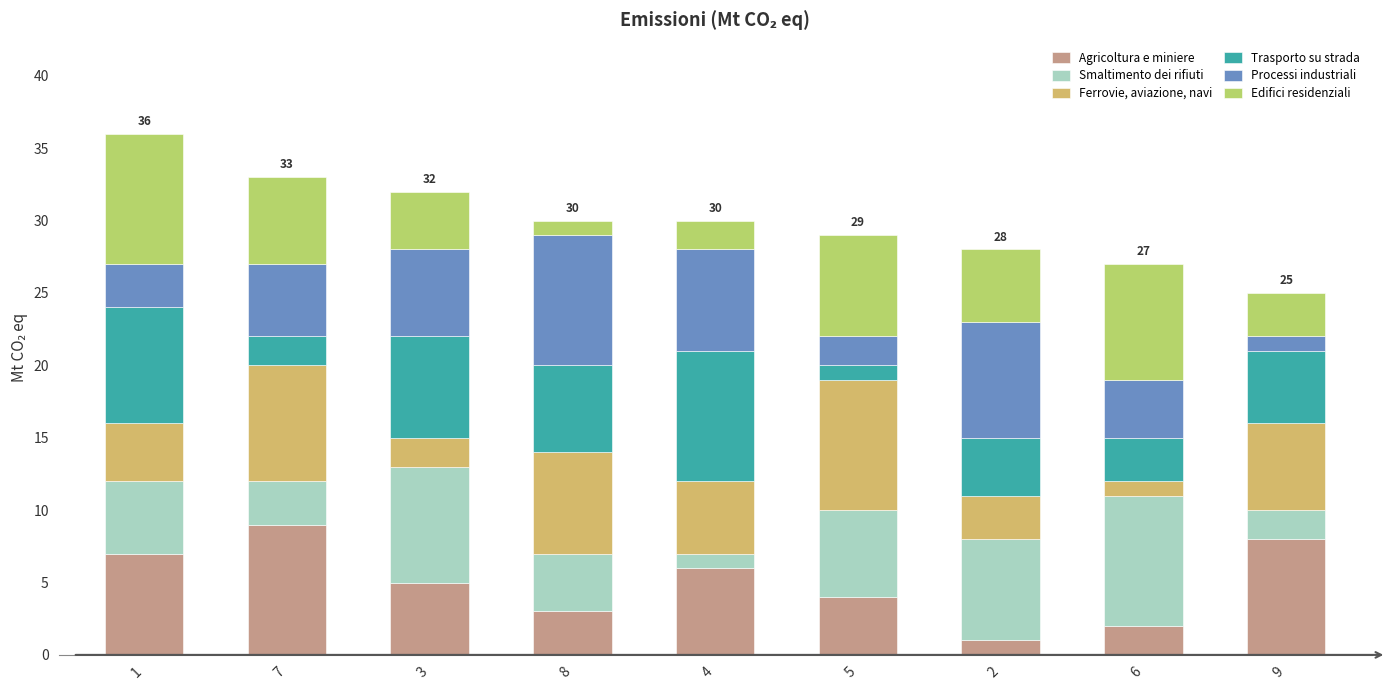

How many bars are there in total?

9